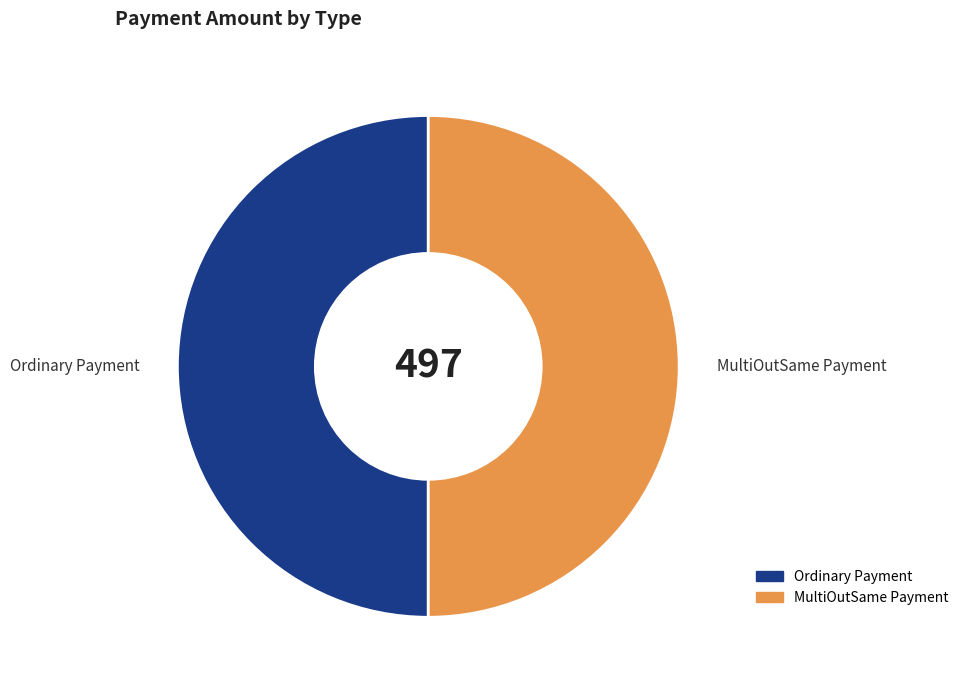

What is the ratio of the value at MultiOutSame Payment to the value at Ordinary Payment?

1.0